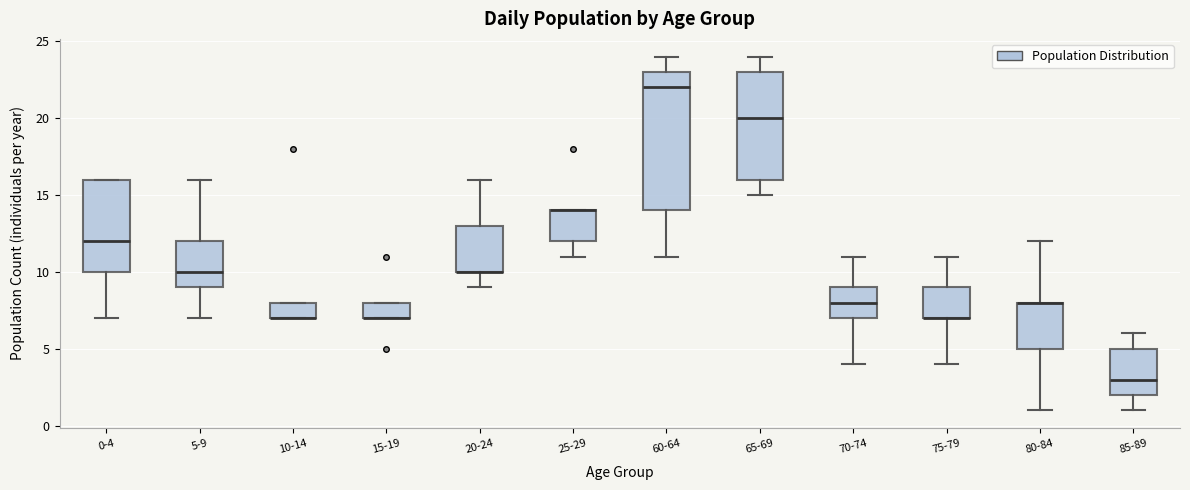

Where is the upper edge of the box for 20-24 on the y-axis? The values are not printed on the chart, so give them approximately, as read against the axis.

13